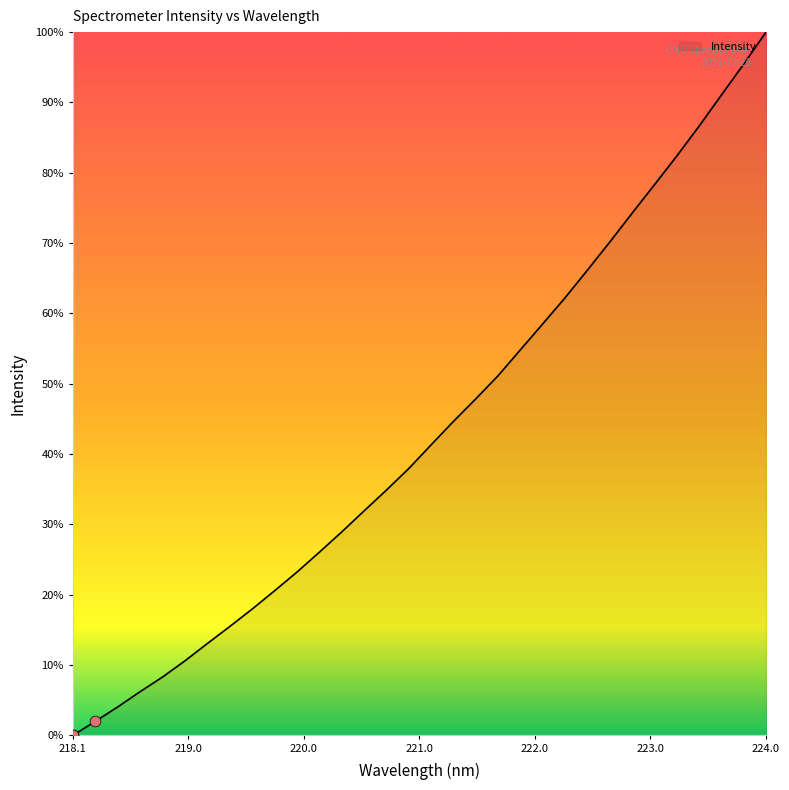

What is the greatest value displayed?

100.0